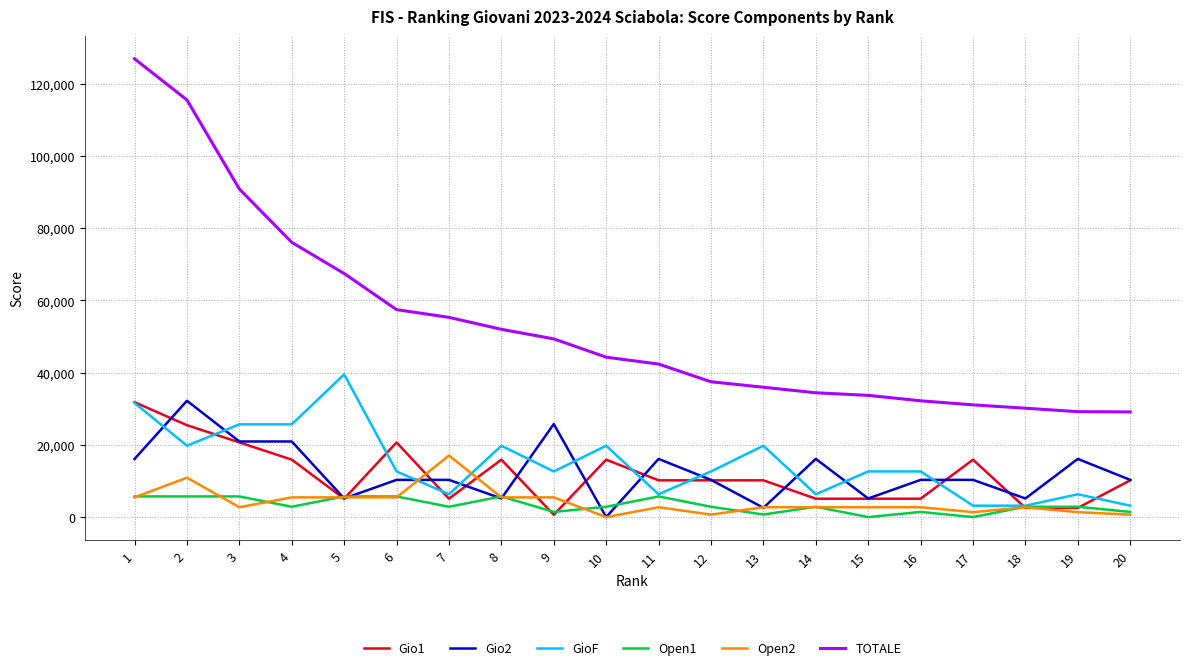

Between which two adjacent categories do Gio1 and Open1 first intersect?

4 and 5